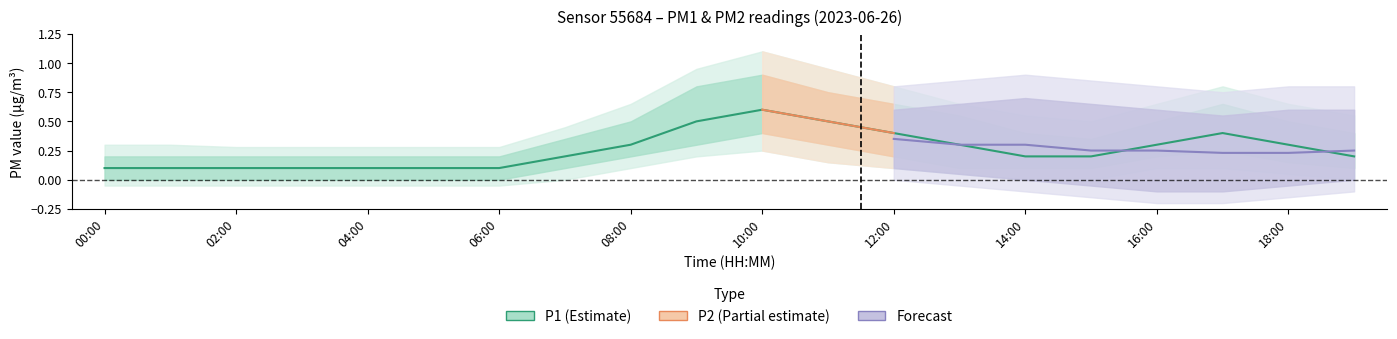

What is the sum of all values?

5.1